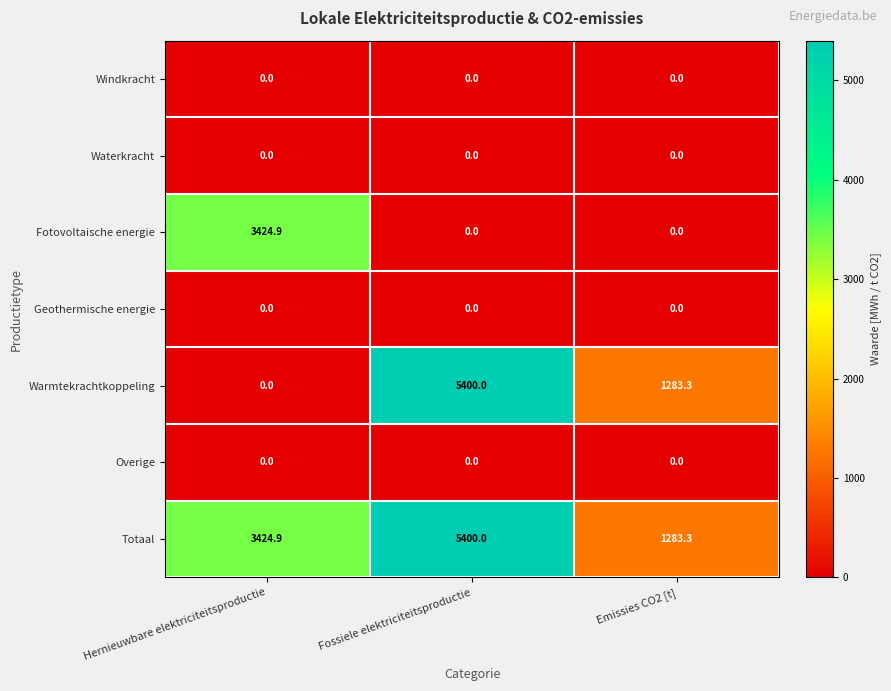

Reading right to left, what are all the values shown in this chart?

Windkracht: 0.0	0.0	0.0
Waterkracht: 0.0	0.0	0.0
Fotovoltaische energie: 0.0	0.0	3424.9
Geothermische energie: 0.0	0.0	0.0
Warmtekrachtkoppeling: 1283.3	5400.0	0.0
Overige: 0.0	0.0	0.0
Totaal: 1283.3	5400.0	3424.9